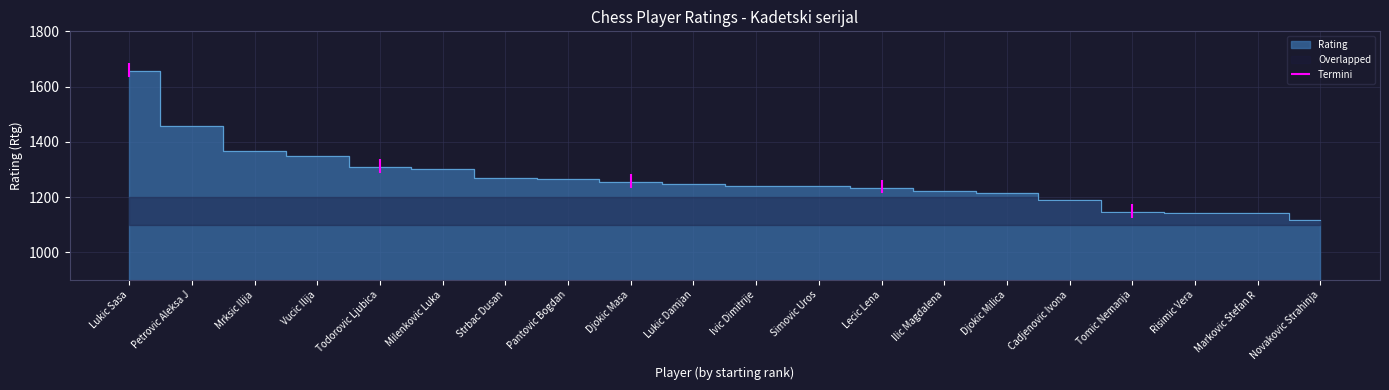

Reading left to right, extract all data points from this chart.

1656	1458	1368	1350	1308	1302	1268	1266	1253	1247	1240	1240	1233	1223	1216	1189	1145	1143	1142	1116